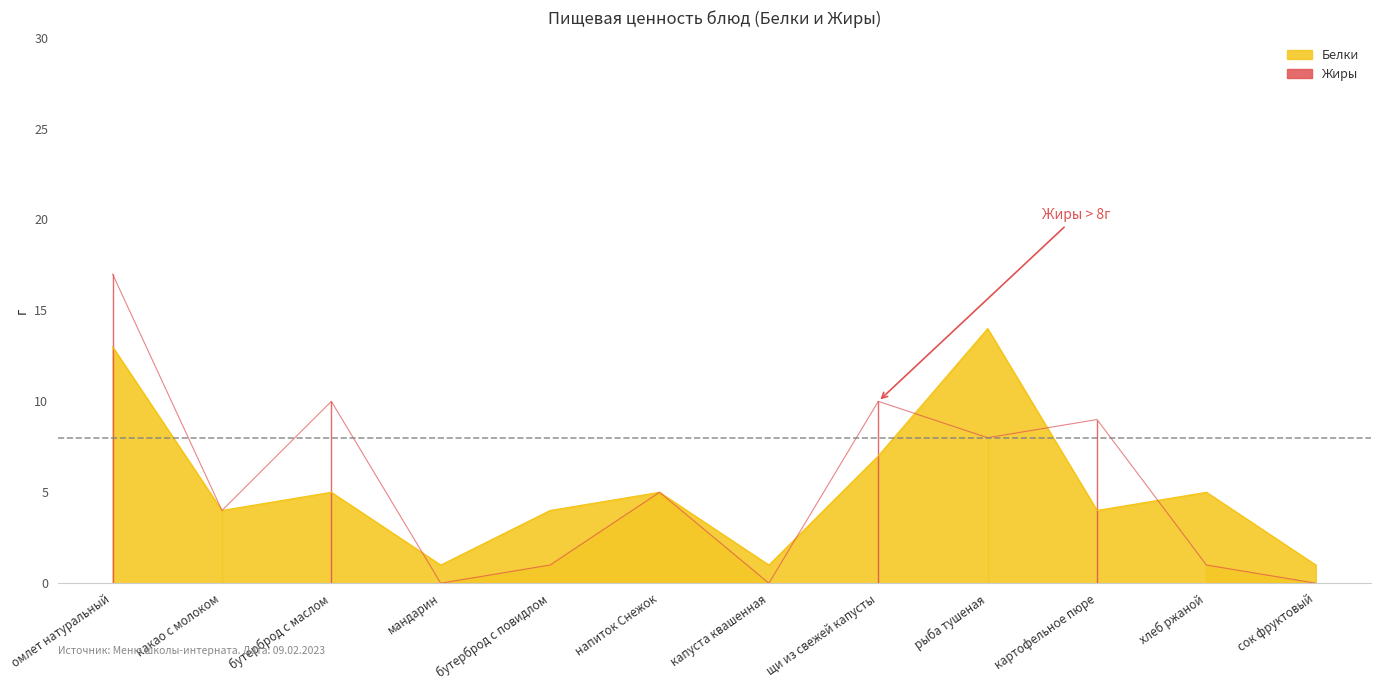

What position from the left is мандарин?

4